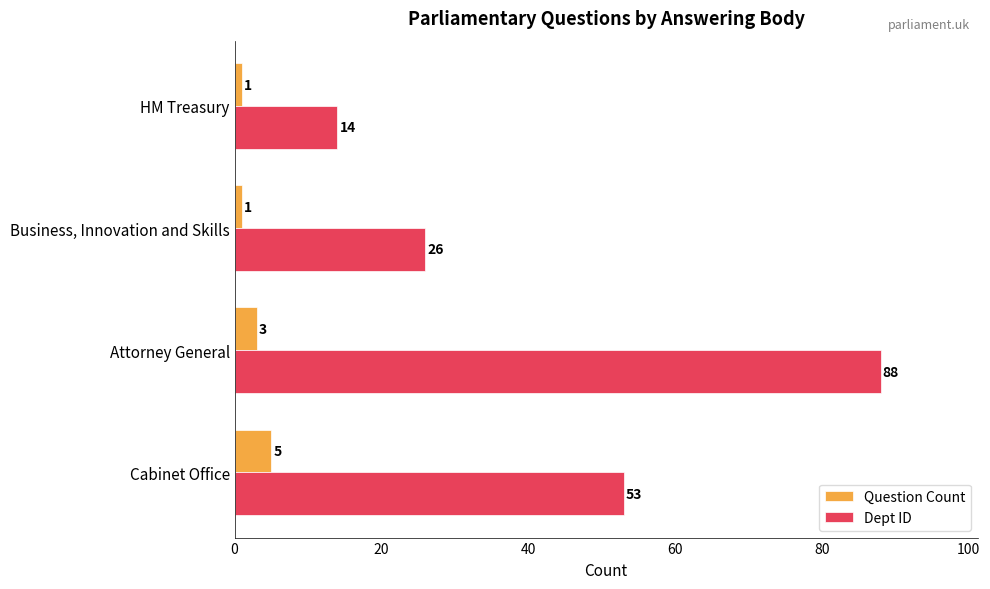

What is the difference between the Dept ID values at Attorney General and Cabinet Office?

35